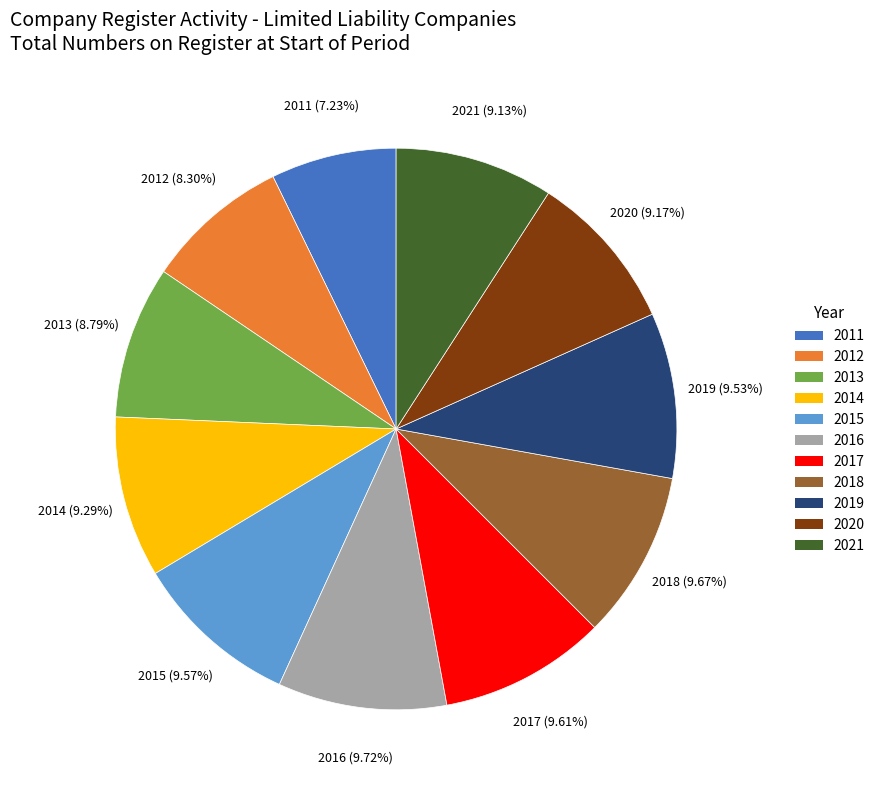

The 2021 slice represents 1% of the pie. True or false?

False